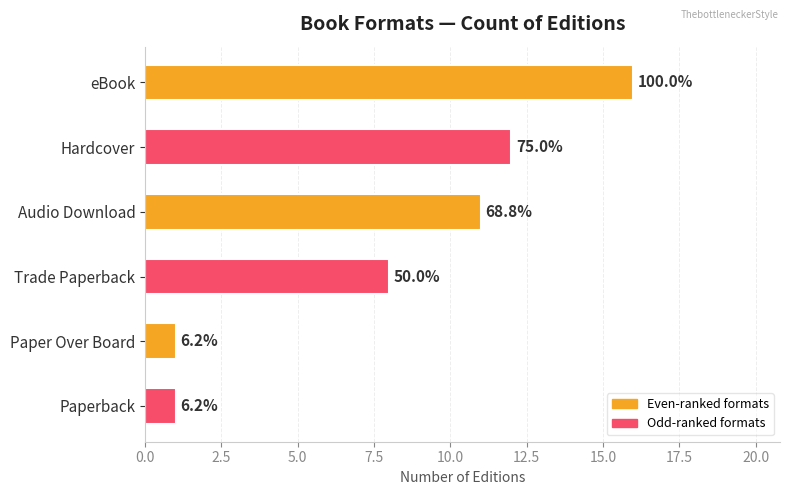

Does the chart contain any negative values?

No